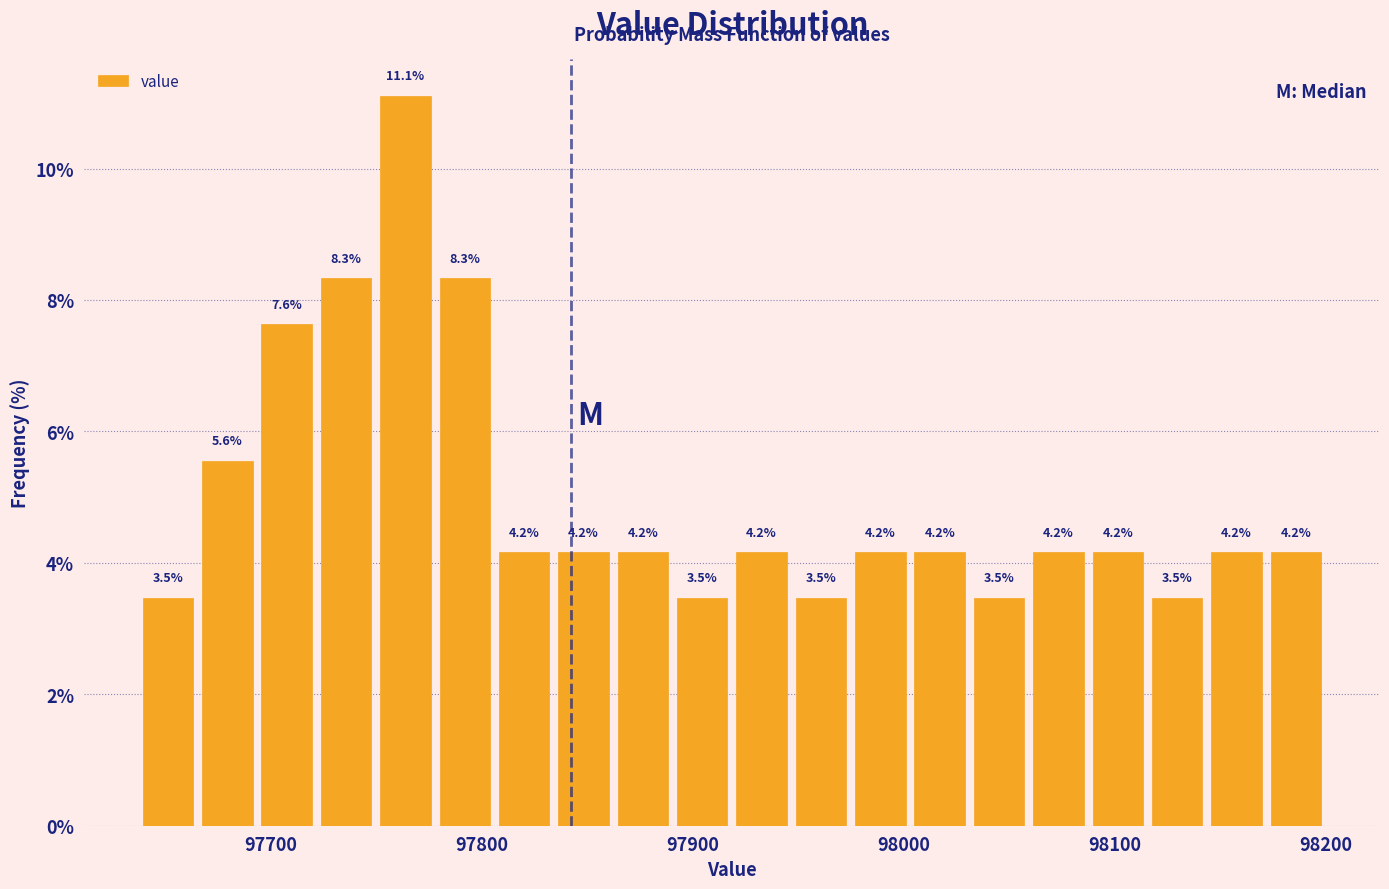

Read against the x-axis, roughly where is the centre of the tallest bar?

97760